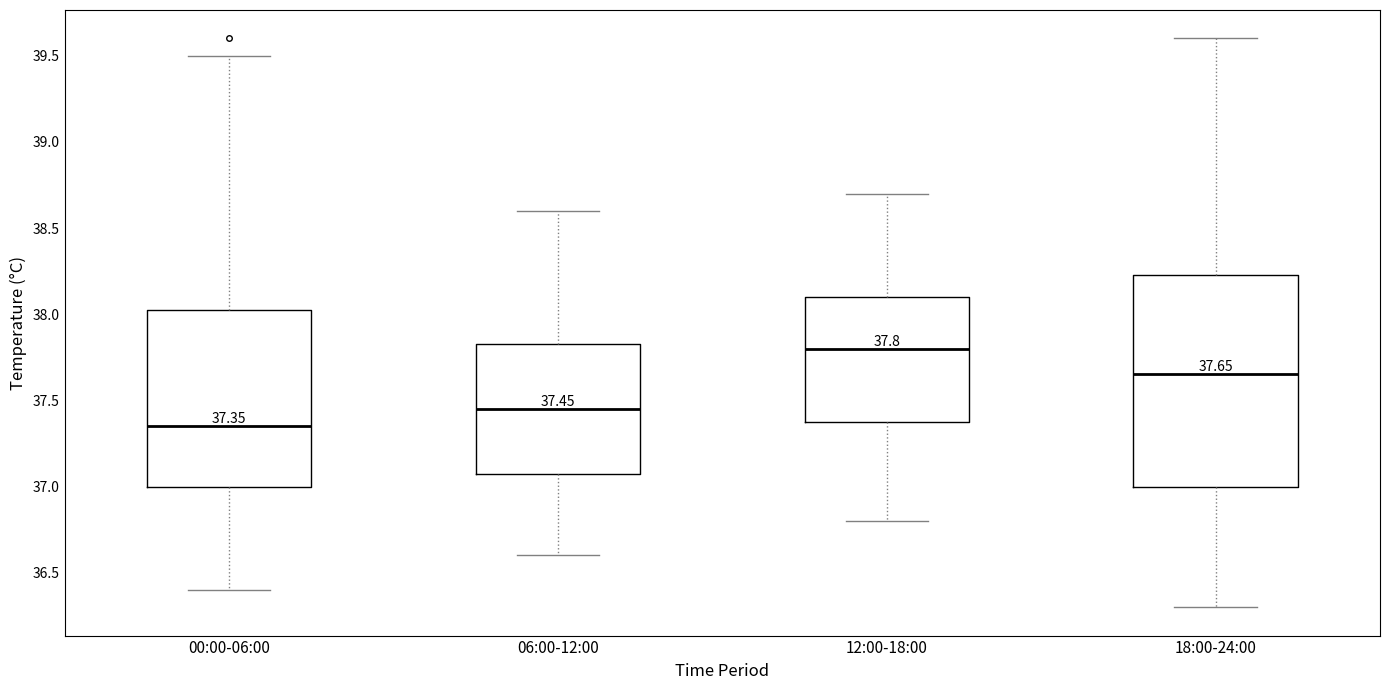

Comparing the boxes themselves (not the whiskers), which one is the tallest?

18:00-24:00